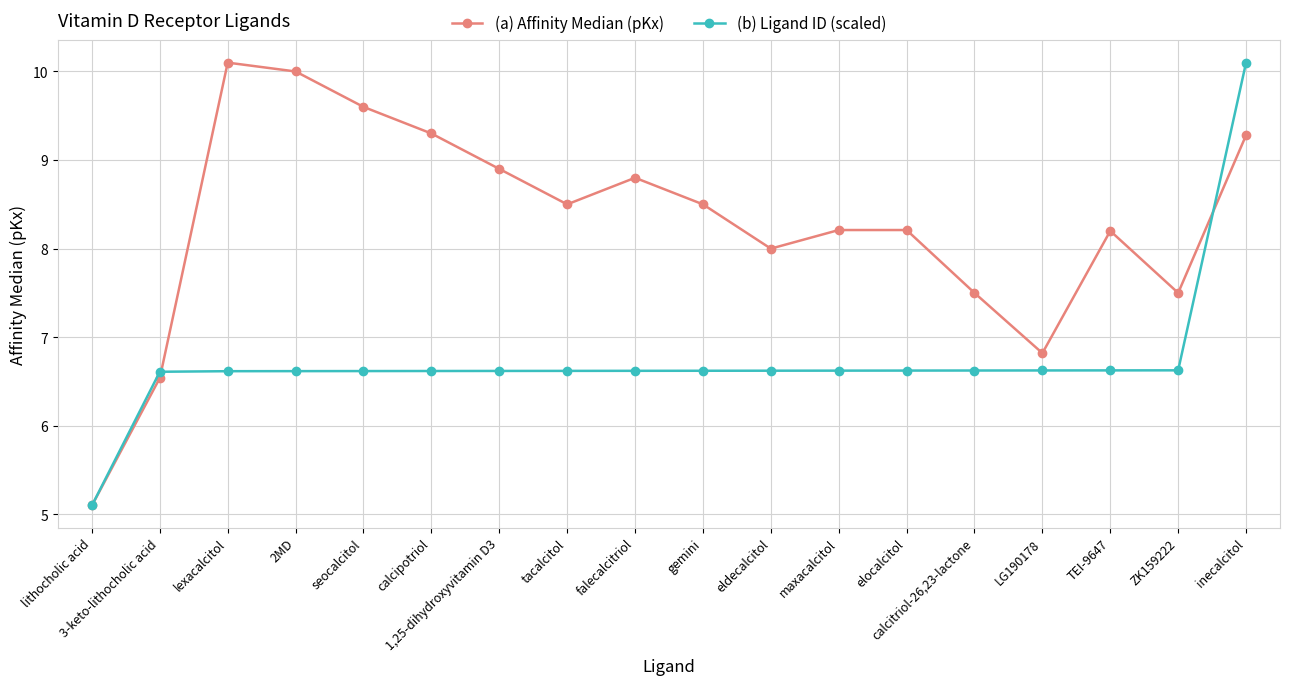

At TEI-9647, list the series in order from largest to smallest.

(a) Affinity Median (pKx), (b) Ligand ID (scaled)